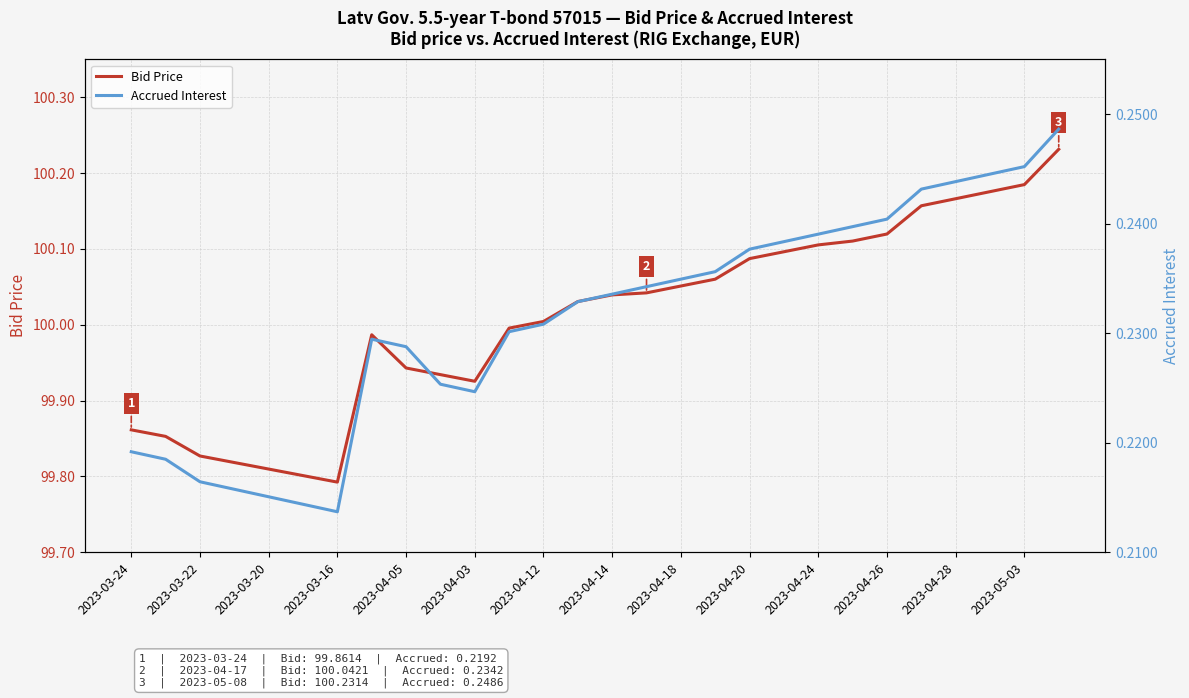

Does the chart display data point markers on the line(s)?

No